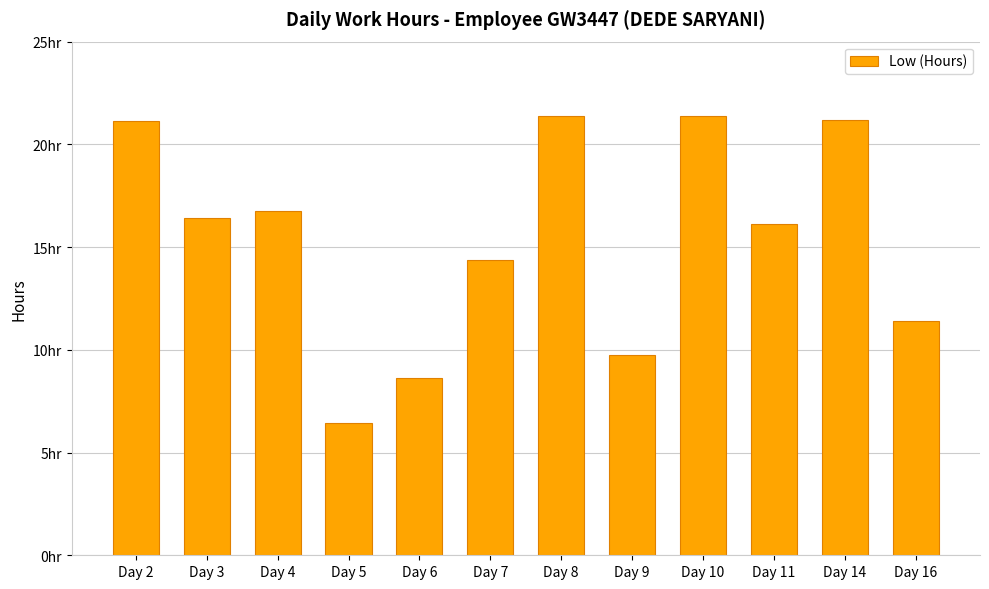

Which category has the lowest value across all series?

Day 5